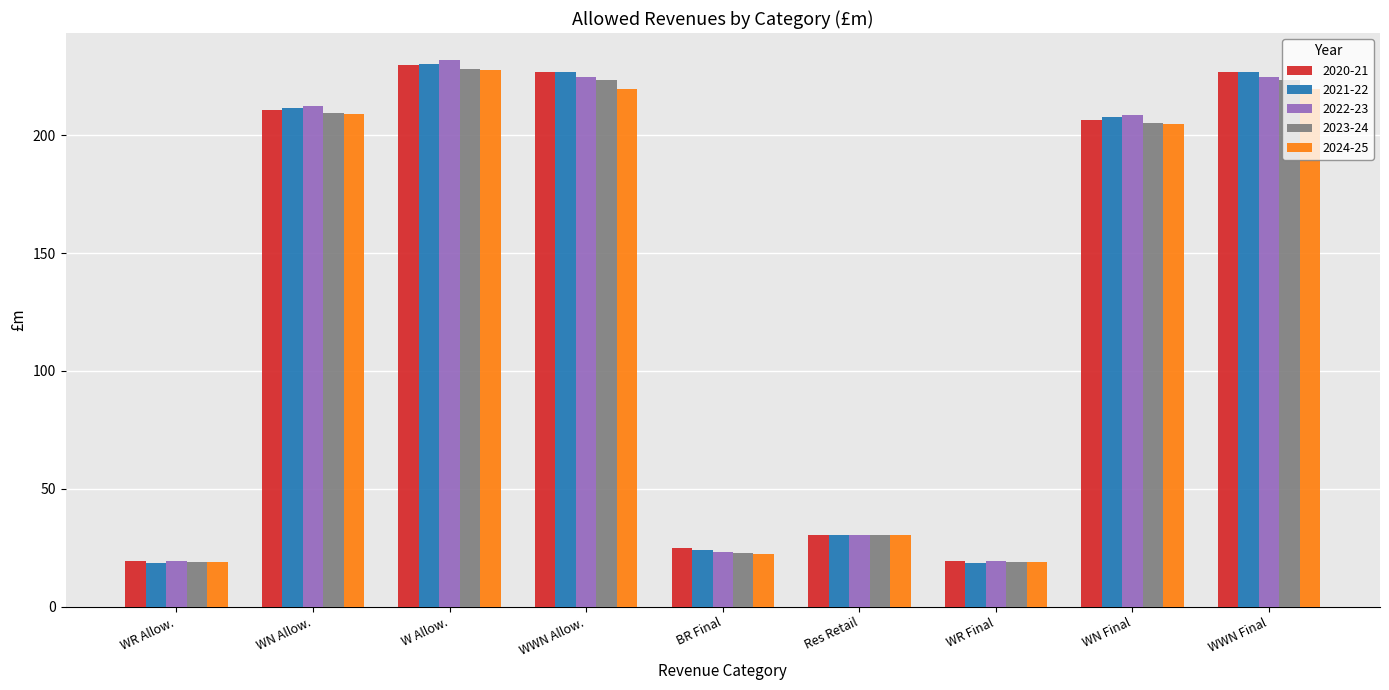

What is the label of the 8th bar from the right?

WN Allow.